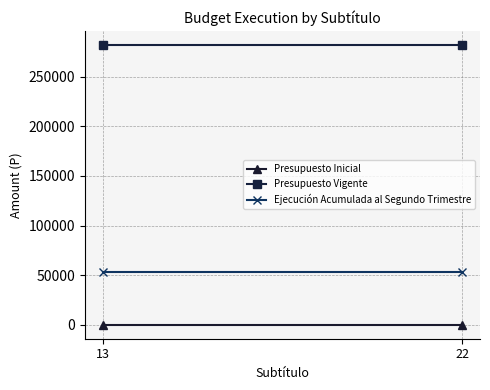

At 13, list the series in order from largest to smallest.

Presupuesto Vigente, Ejecución Acumulada al Segundo Trimestre, Presupuesto Inicial